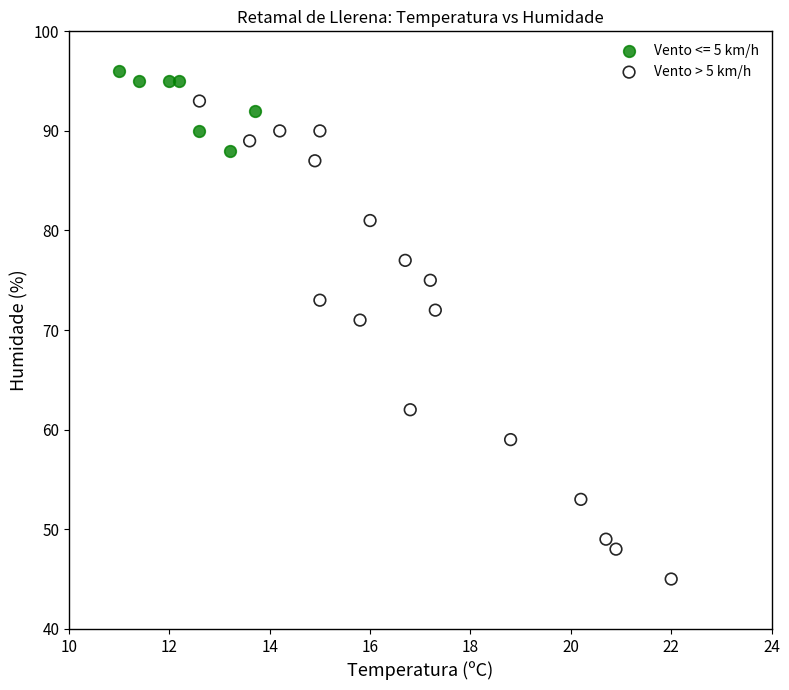

Which series contains the highest Y value?

Vento <= 5 km/h